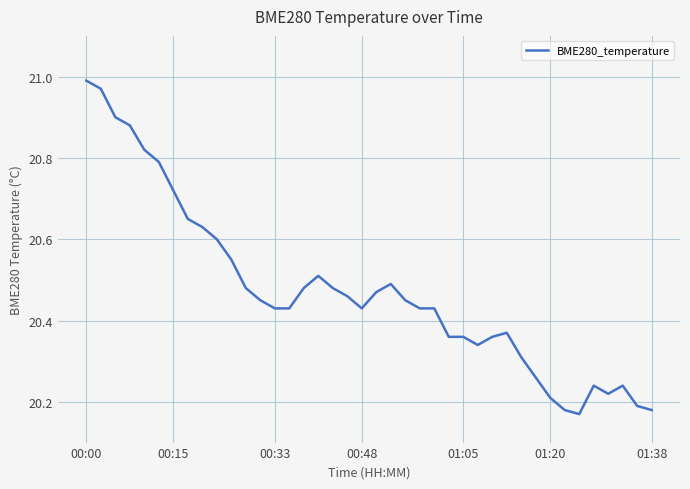

Is this an area chart (filled region under the line)?

No